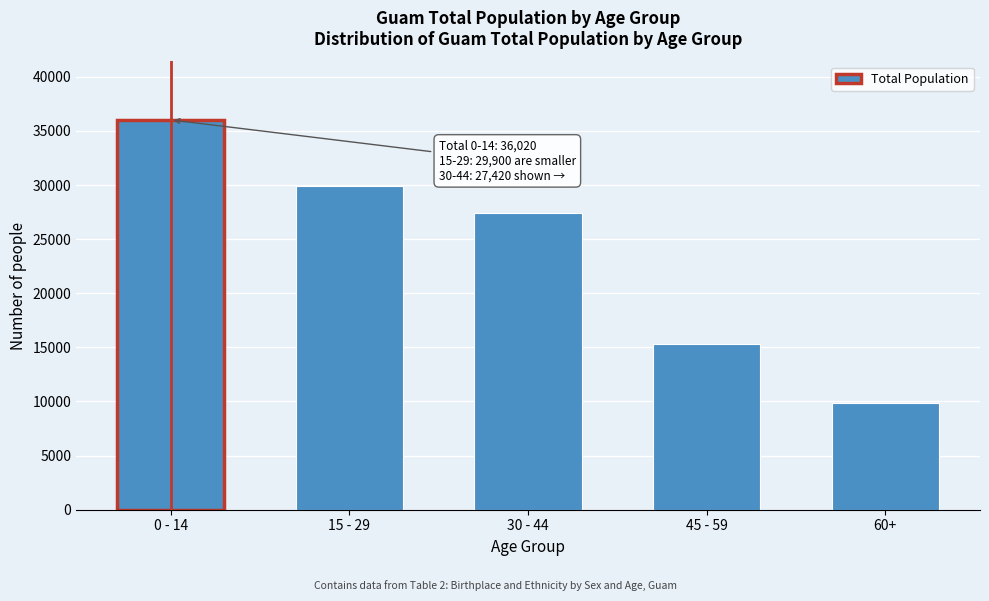

Reading left to right, what are all the values shown in this chart?

0 - 14=36020	15 - 29=29900	30 - 44=27420	45 - 59=15340	60+=9820